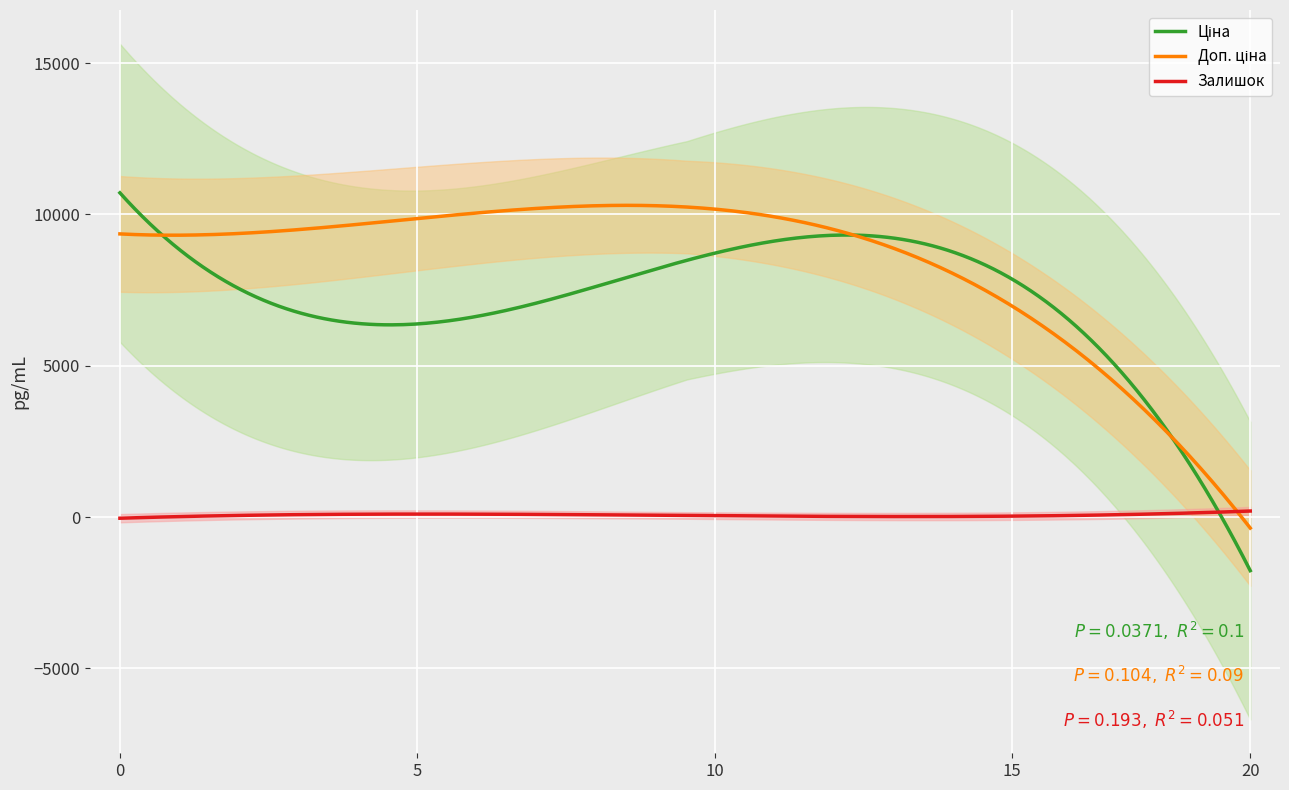

Which series has the largest total across all categories?

Доп. ціна